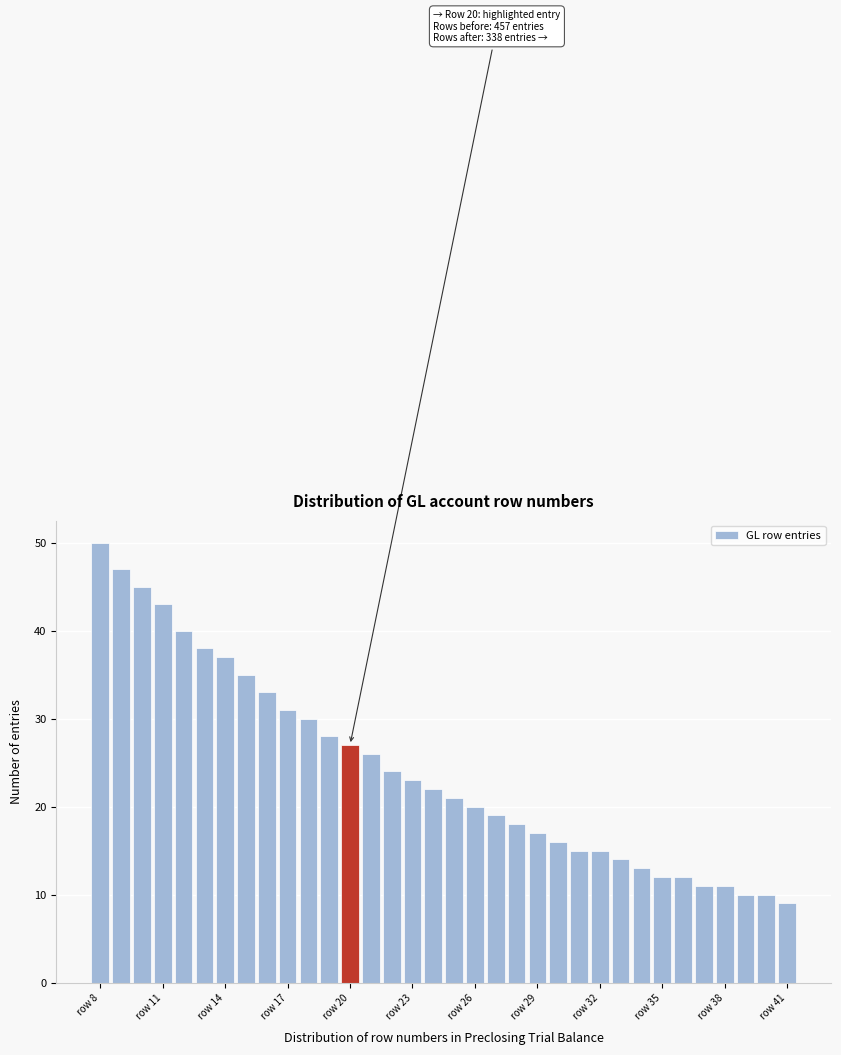

Read against the x-axis, roughly where is the centre of the tallest bar?

8.0